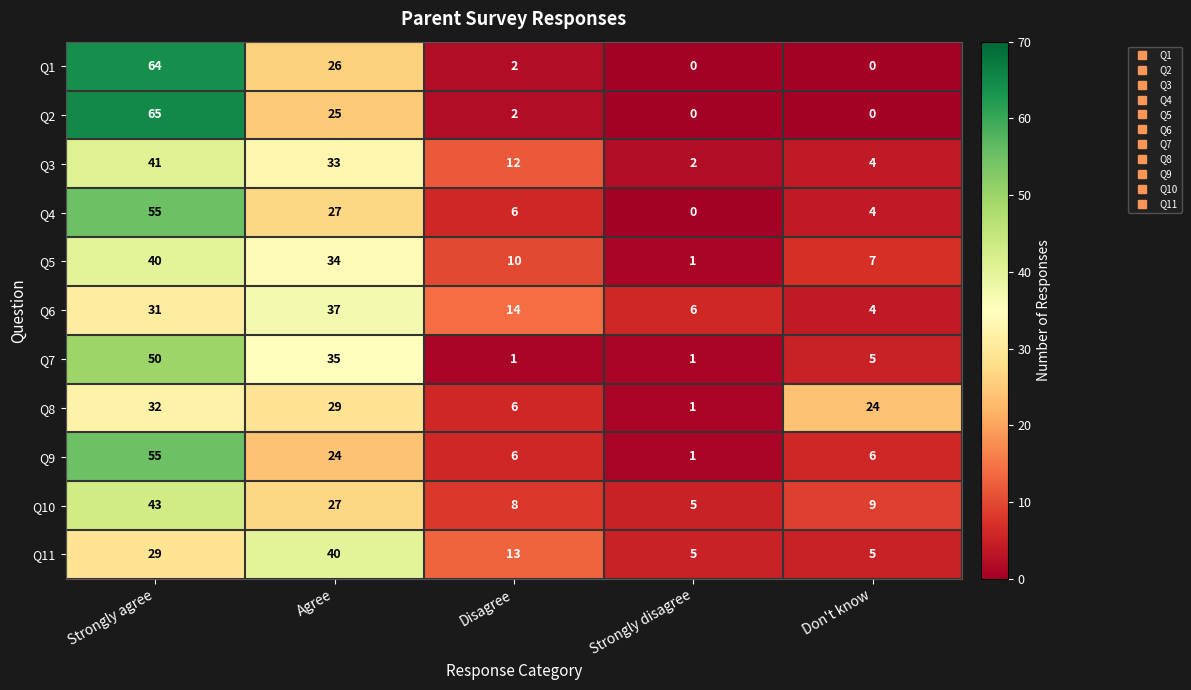

How many distinct data groups are displayed?

11